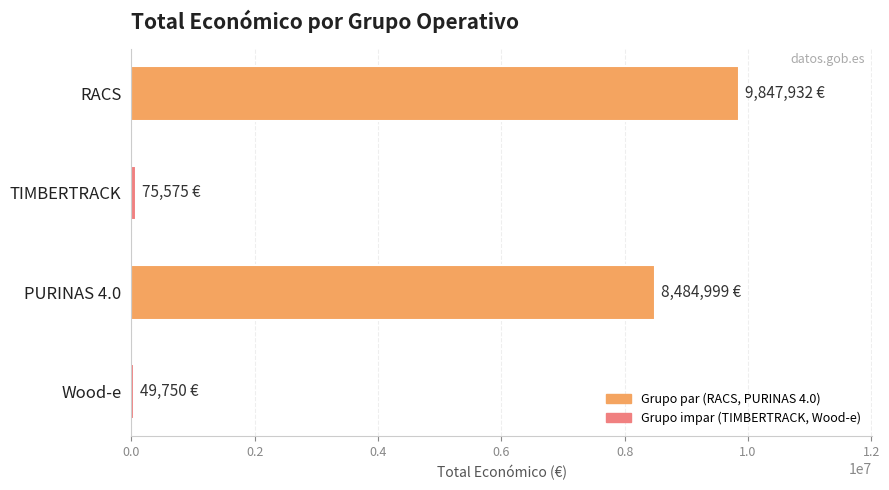

What is the average value?

4614564